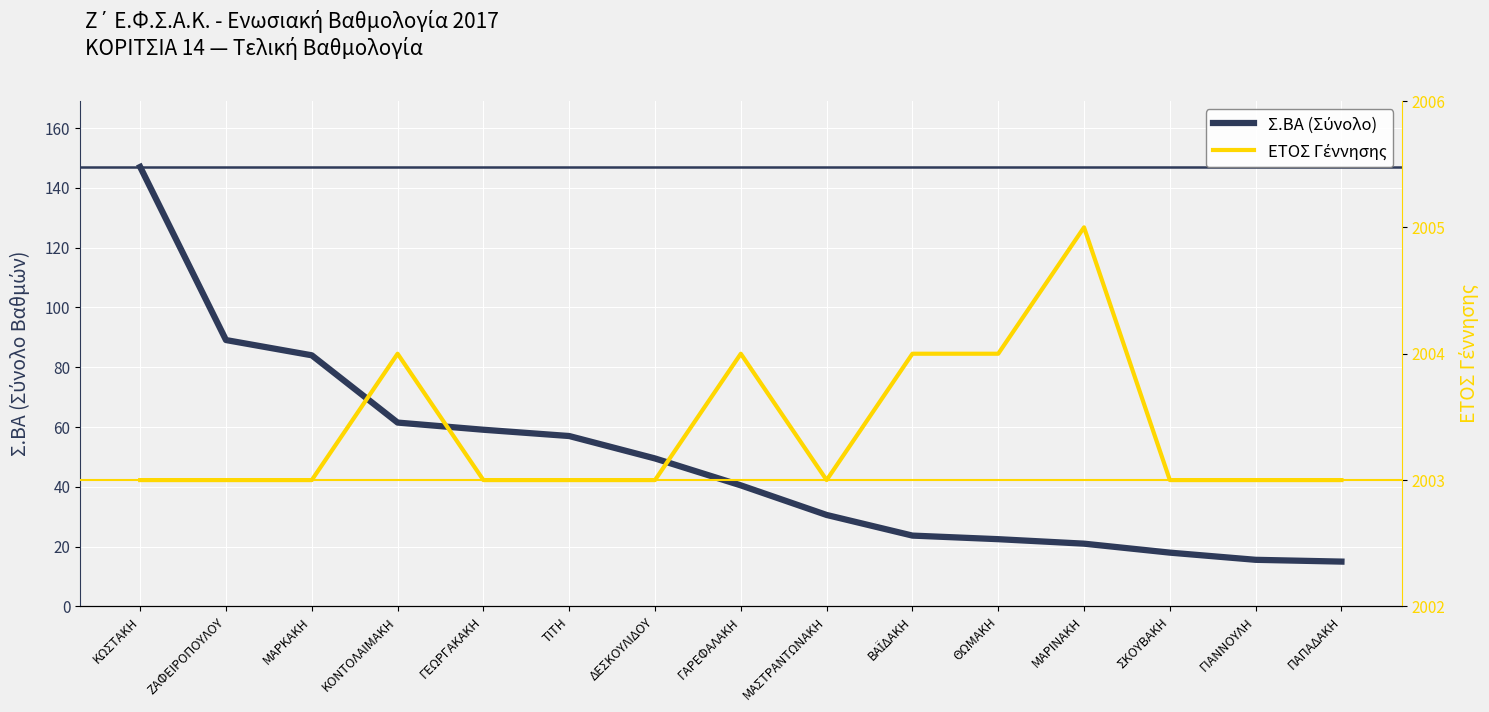

In ΕΤΟΣ Γέννησης, how many points are higher than both neighbors (excluding endpoints)?

3